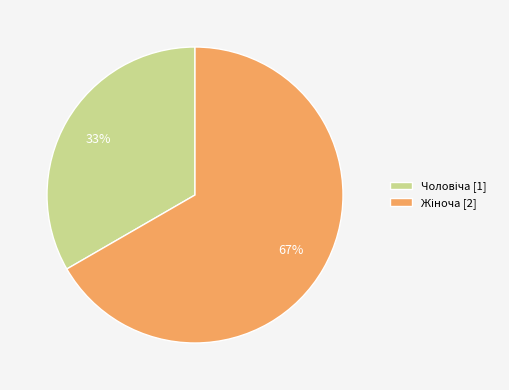

To the nearest percent, what is the average slice percentage?

50%